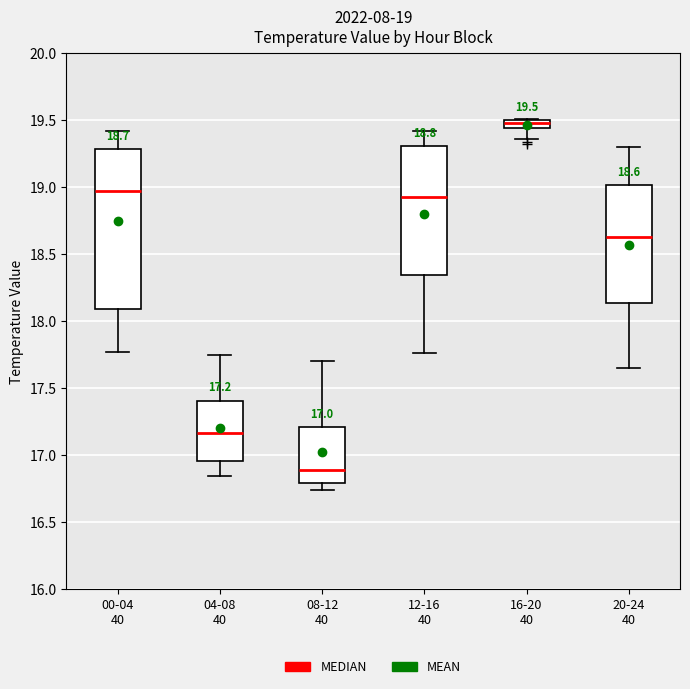

Which box's median line is the highest?

16-20 40